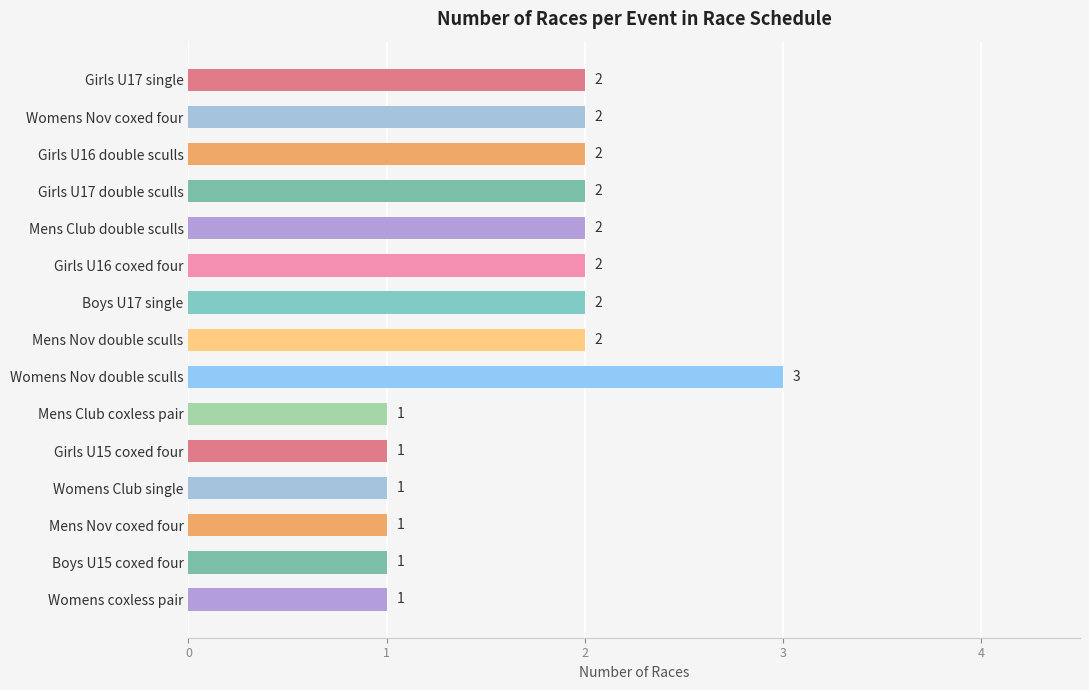

Count the values in the range 1 to 2.

14